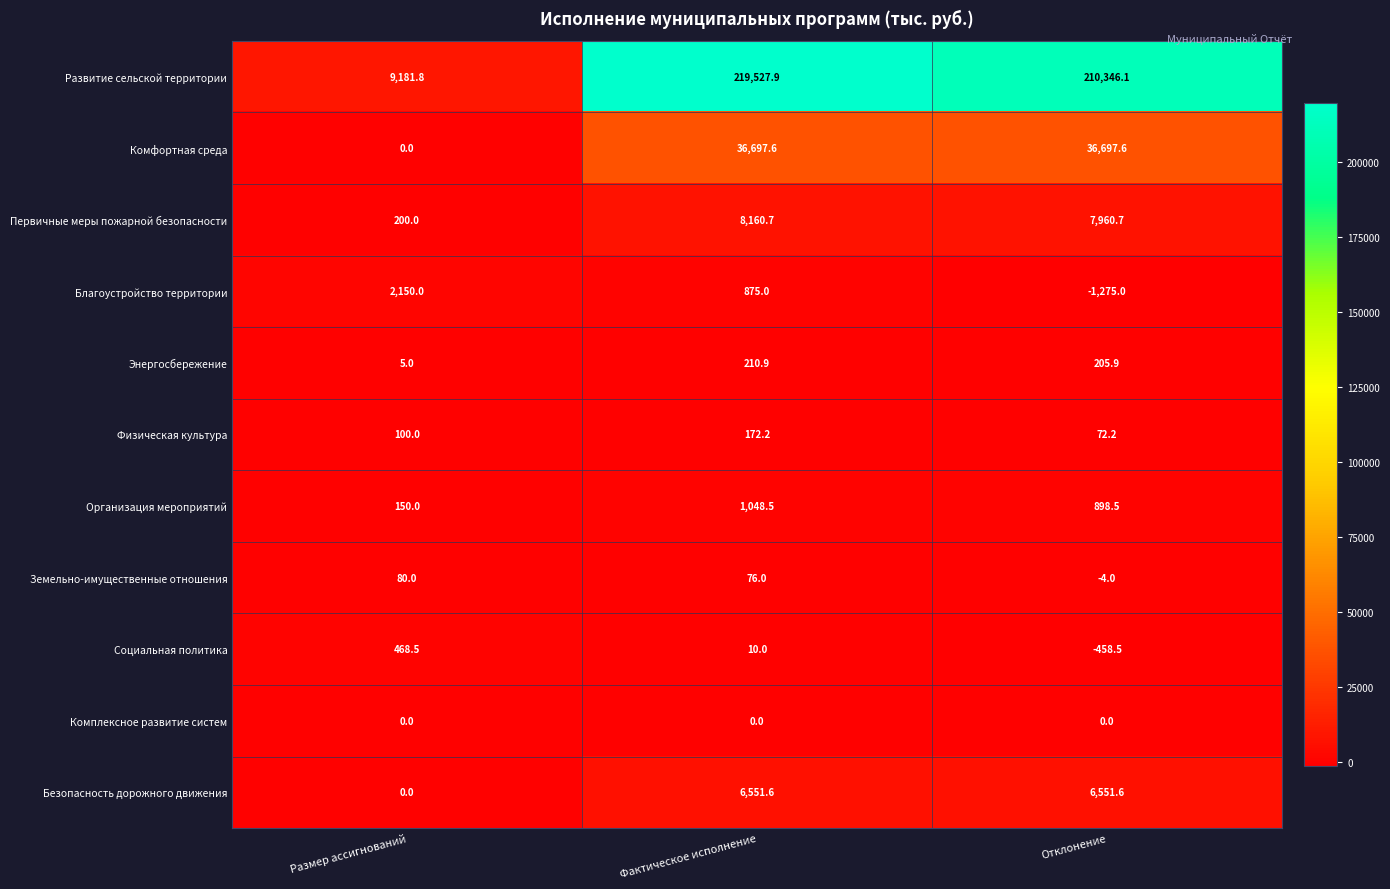

List the series in order of their peak value, lowest first.

Комплексное развитие систем, Земельно-имущественные отношения, Физическая культура, Энергосбережение, Социальная политика, Организация мероприятий, Благоустройство территории, Безопасность дорожного движения, Первичные меры пожарной безопасности, Комфортная среда, Развитие сельской территории